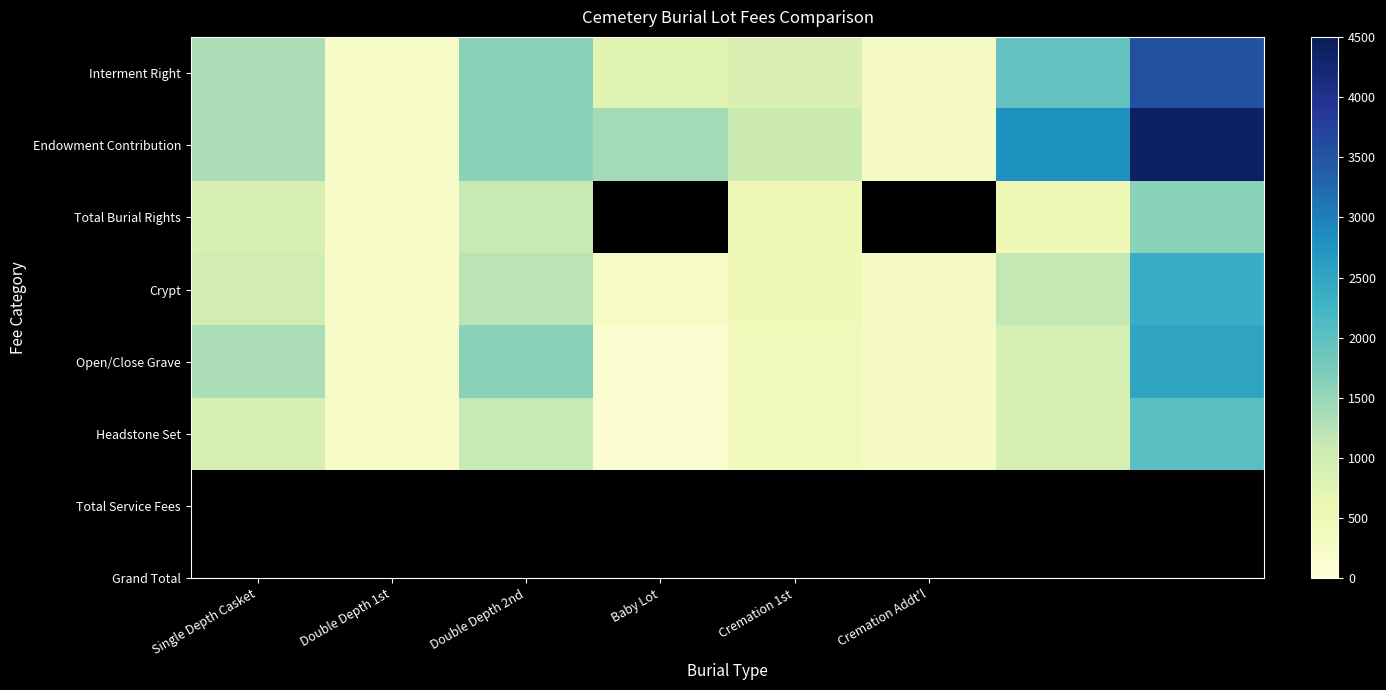

What is the difference between the Interment Right values at Baby Lot and Double Depth 1st?

505.0